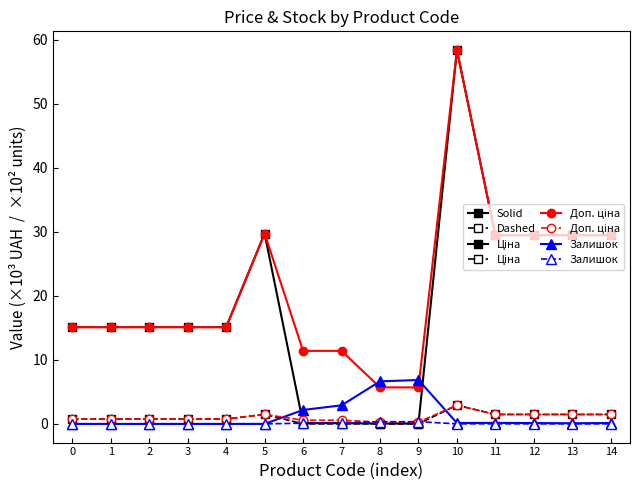

At which category is the sum across all series the highest?

10